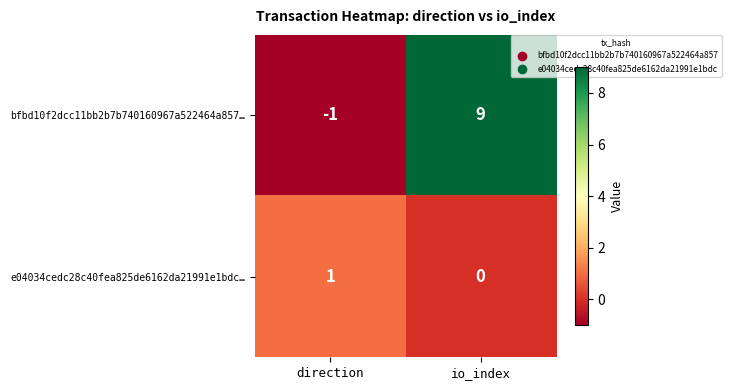

What is the sum of the bfbd10f2dcc11bb2b7b740160967a522464a857… values at direction and io_index?

8